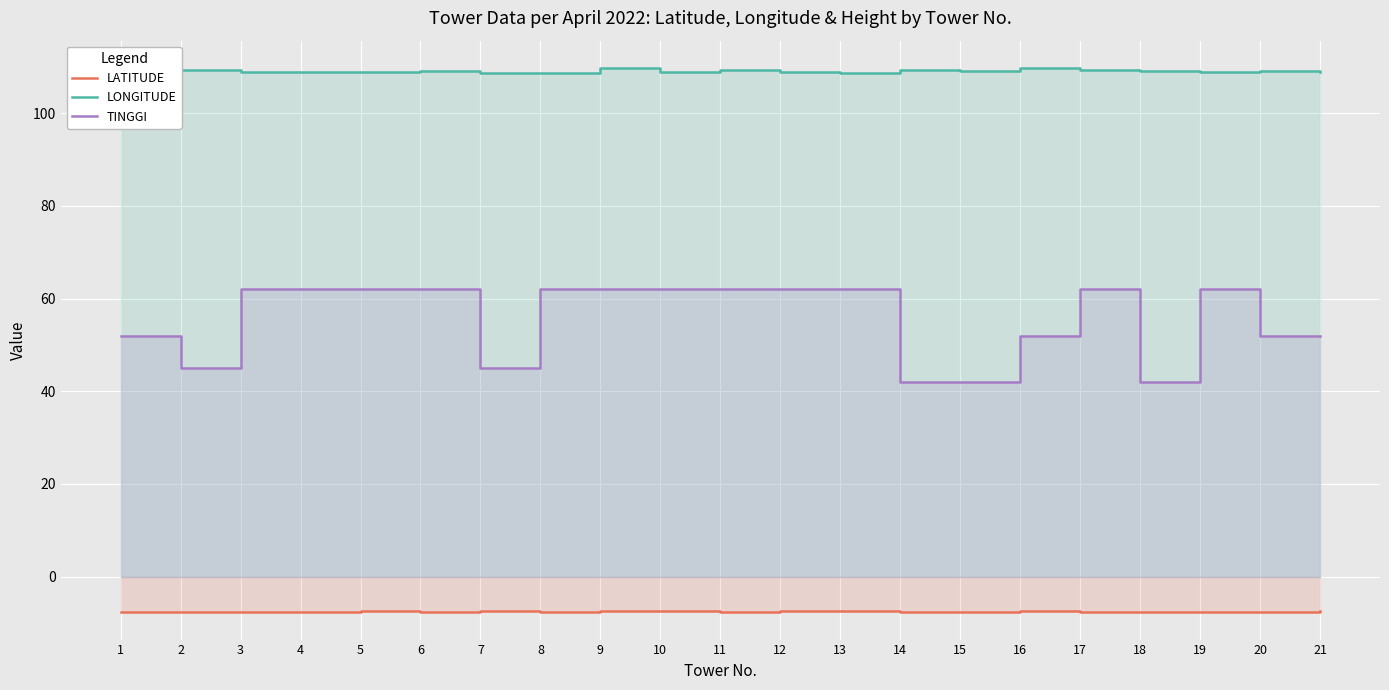

Between 14 and 15, which is larger?

15